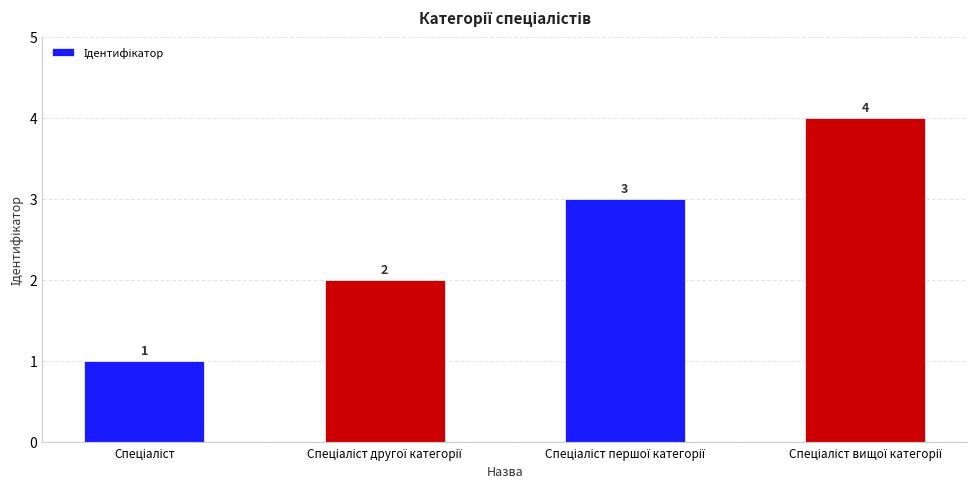

What is the value of the 1st bar from the left?

1